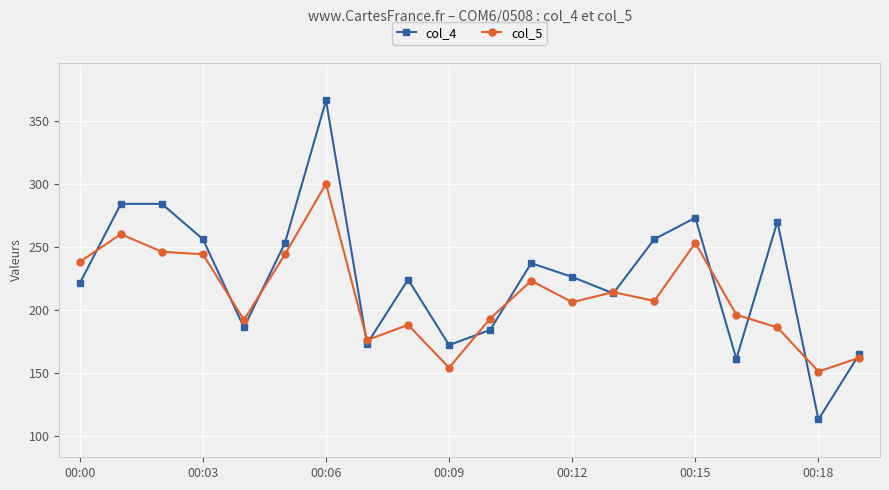

What is the value of the col_5 point at the 13th from the left?

206